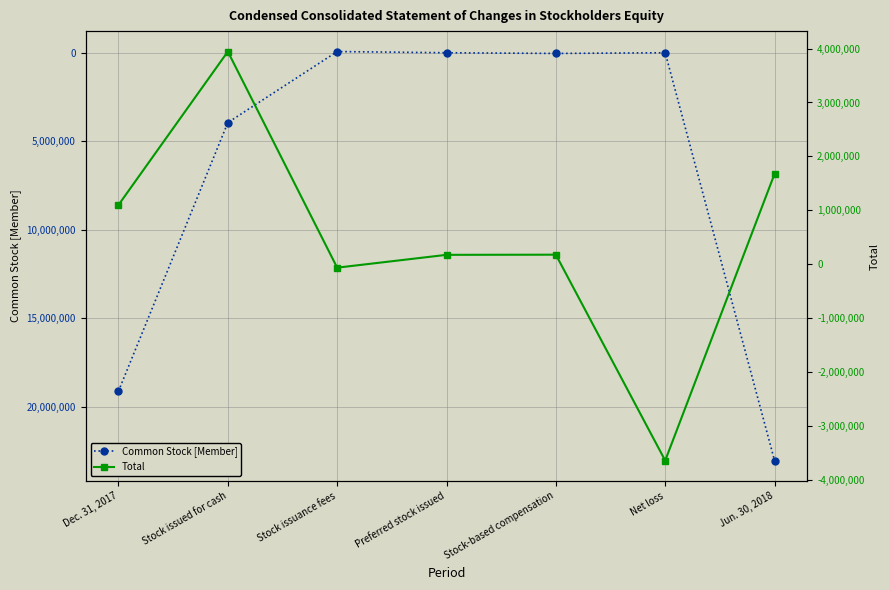

The Total series shows 174231 at Stock-based compensation. True or false?

True